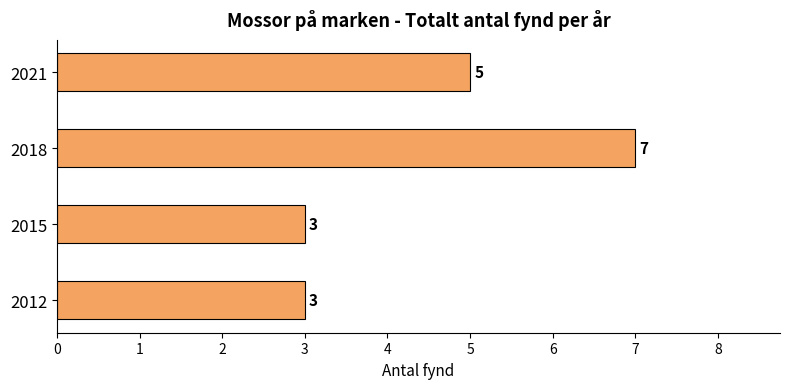

What is the approximate value at 2015?

3